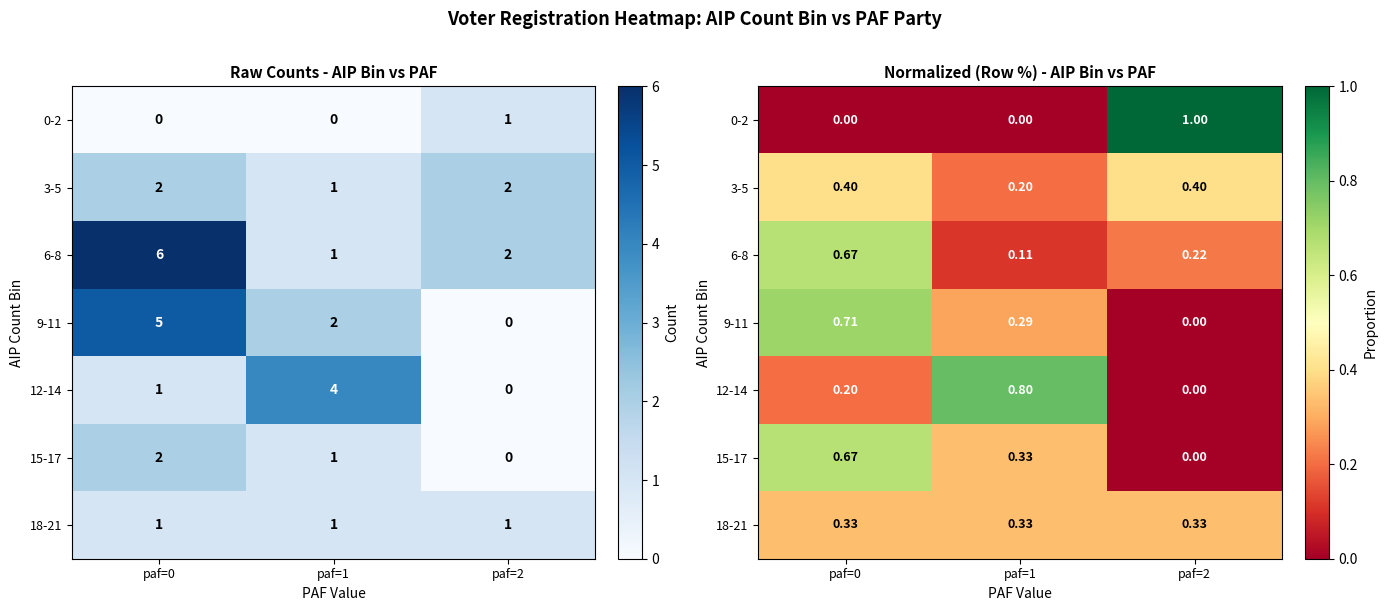

True or false: 9-11 has a value of 0.3 at paf=1.

True